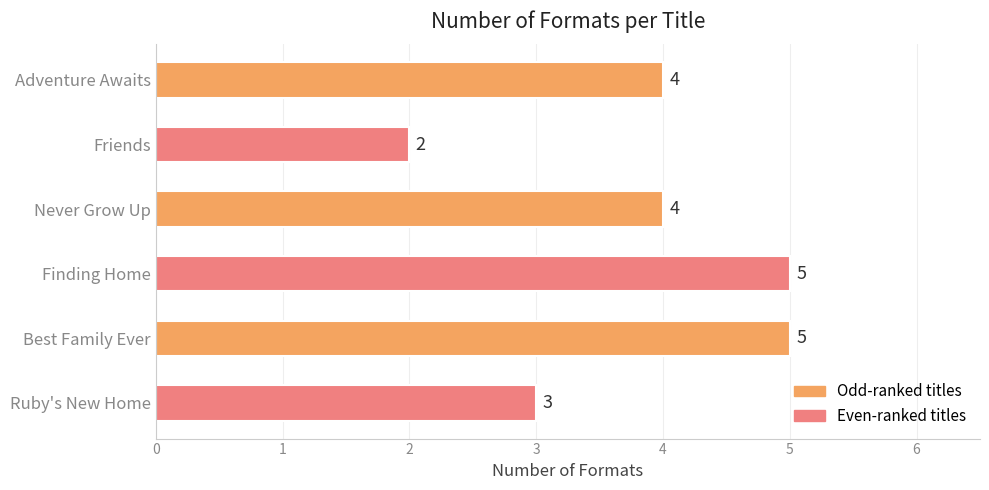

What is the average value?

4